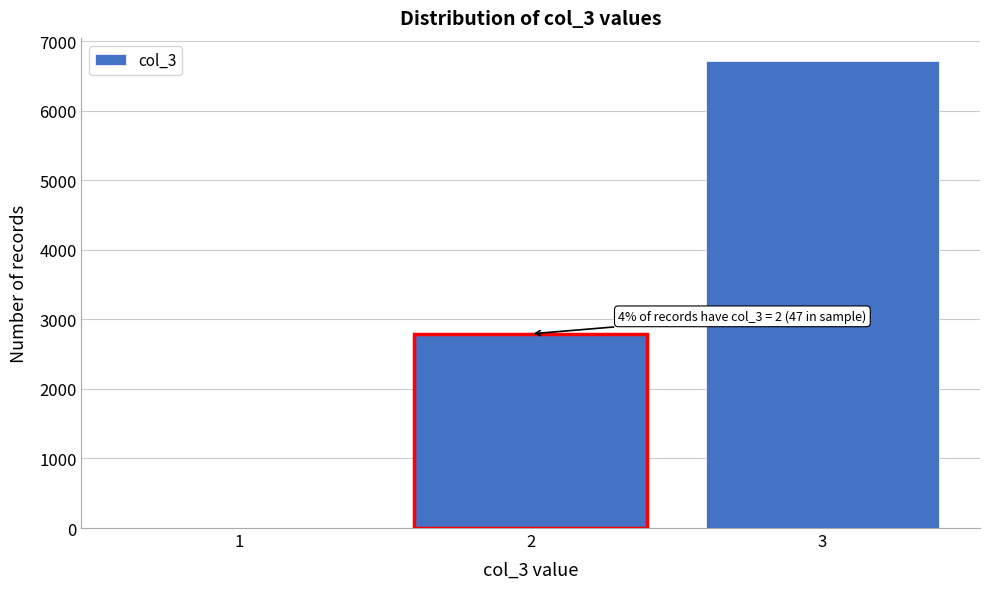

Approximately how many times larger is the value at 2 compared to 3?

0.4